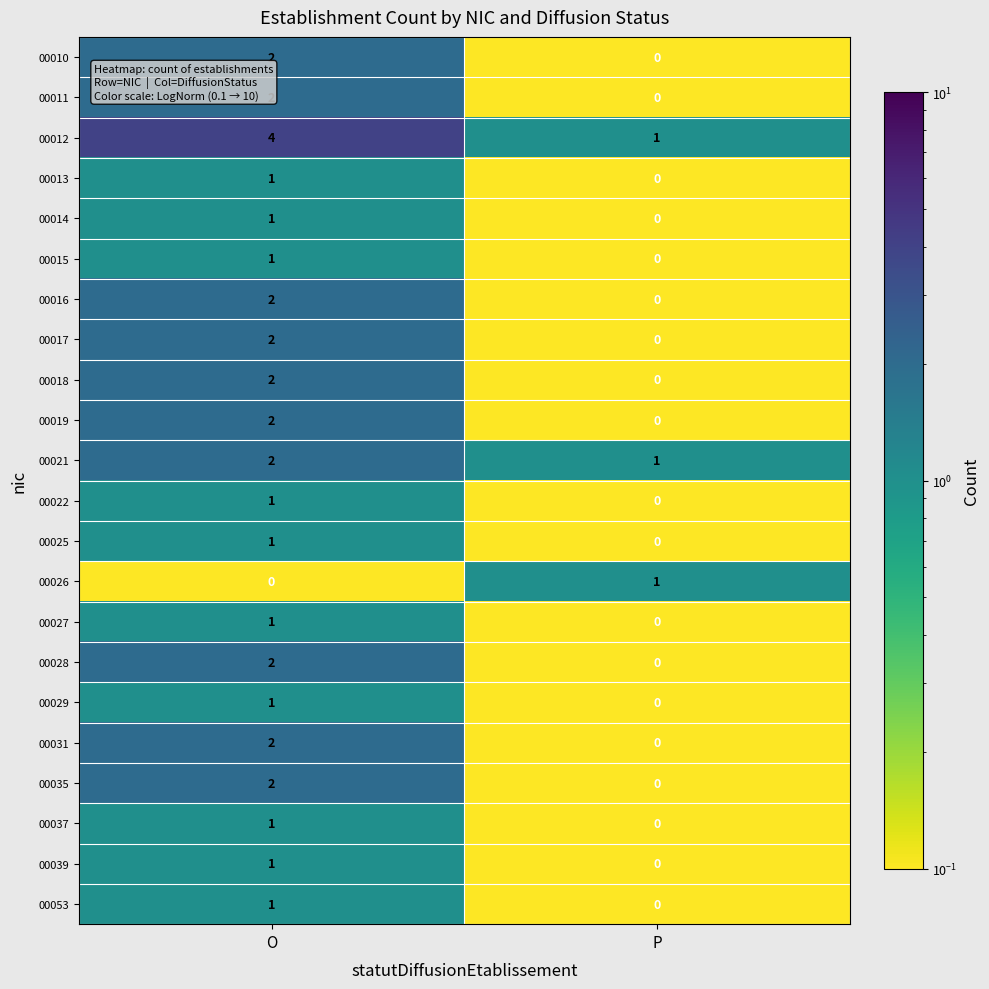

At which label does 00037 reach its minimum?

P